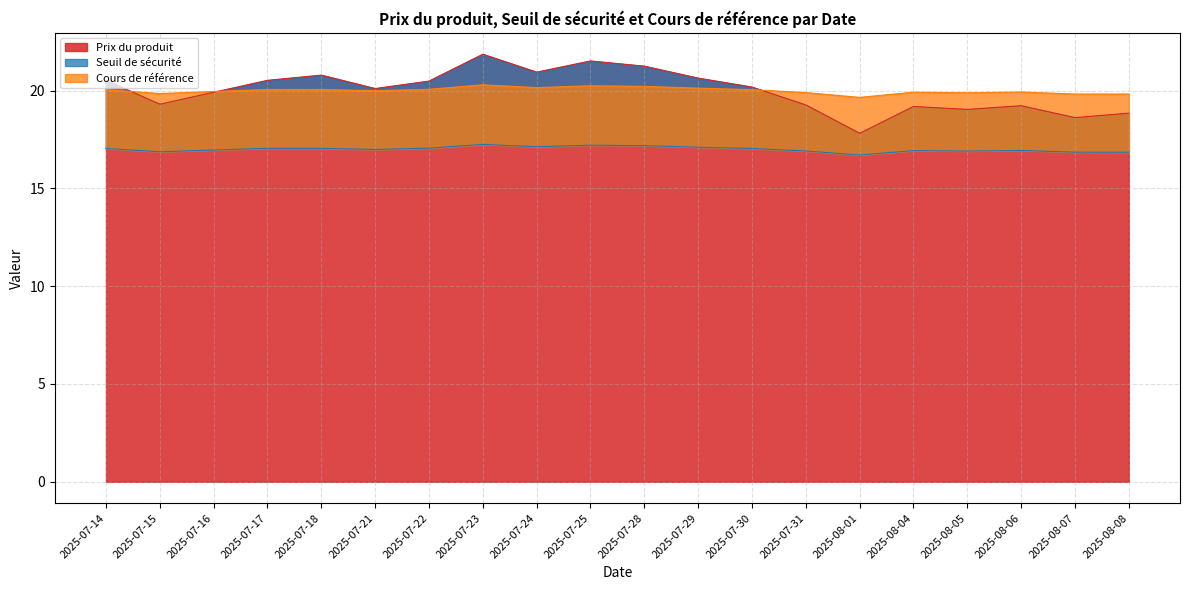

At which category is the sum across all series the highest?

2025-07-23